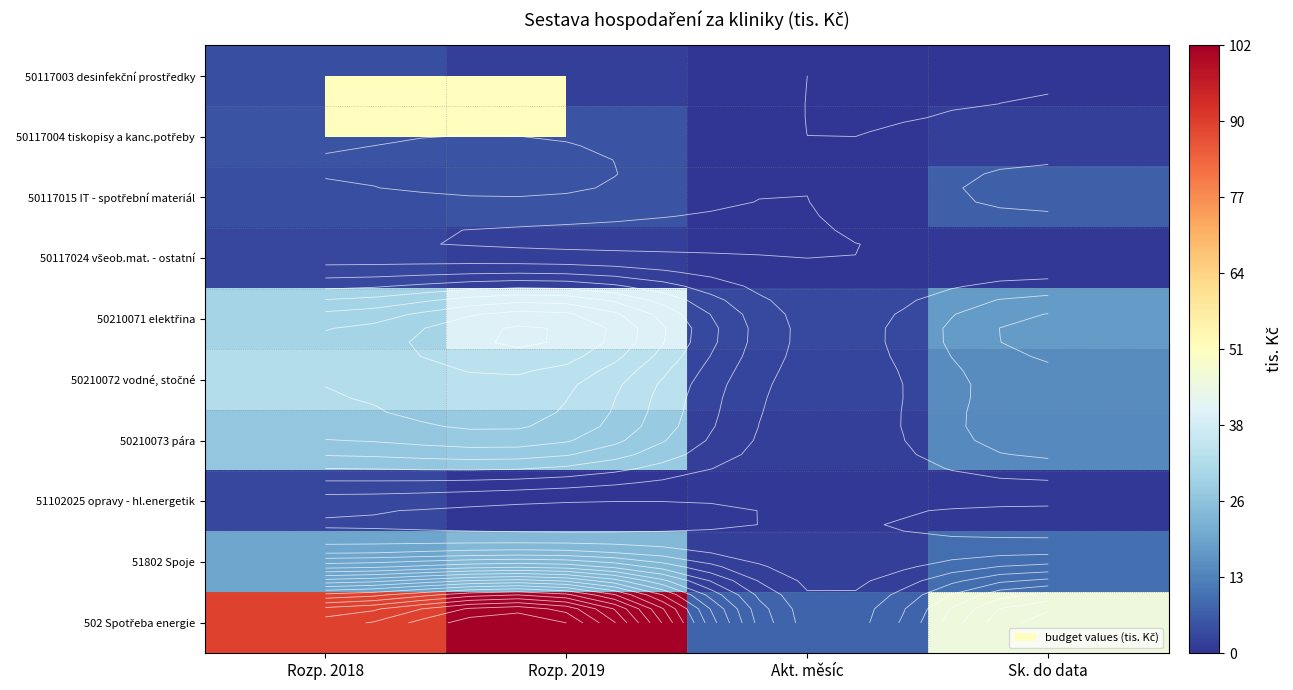

At how many categories does at least one series exceed 78?

2